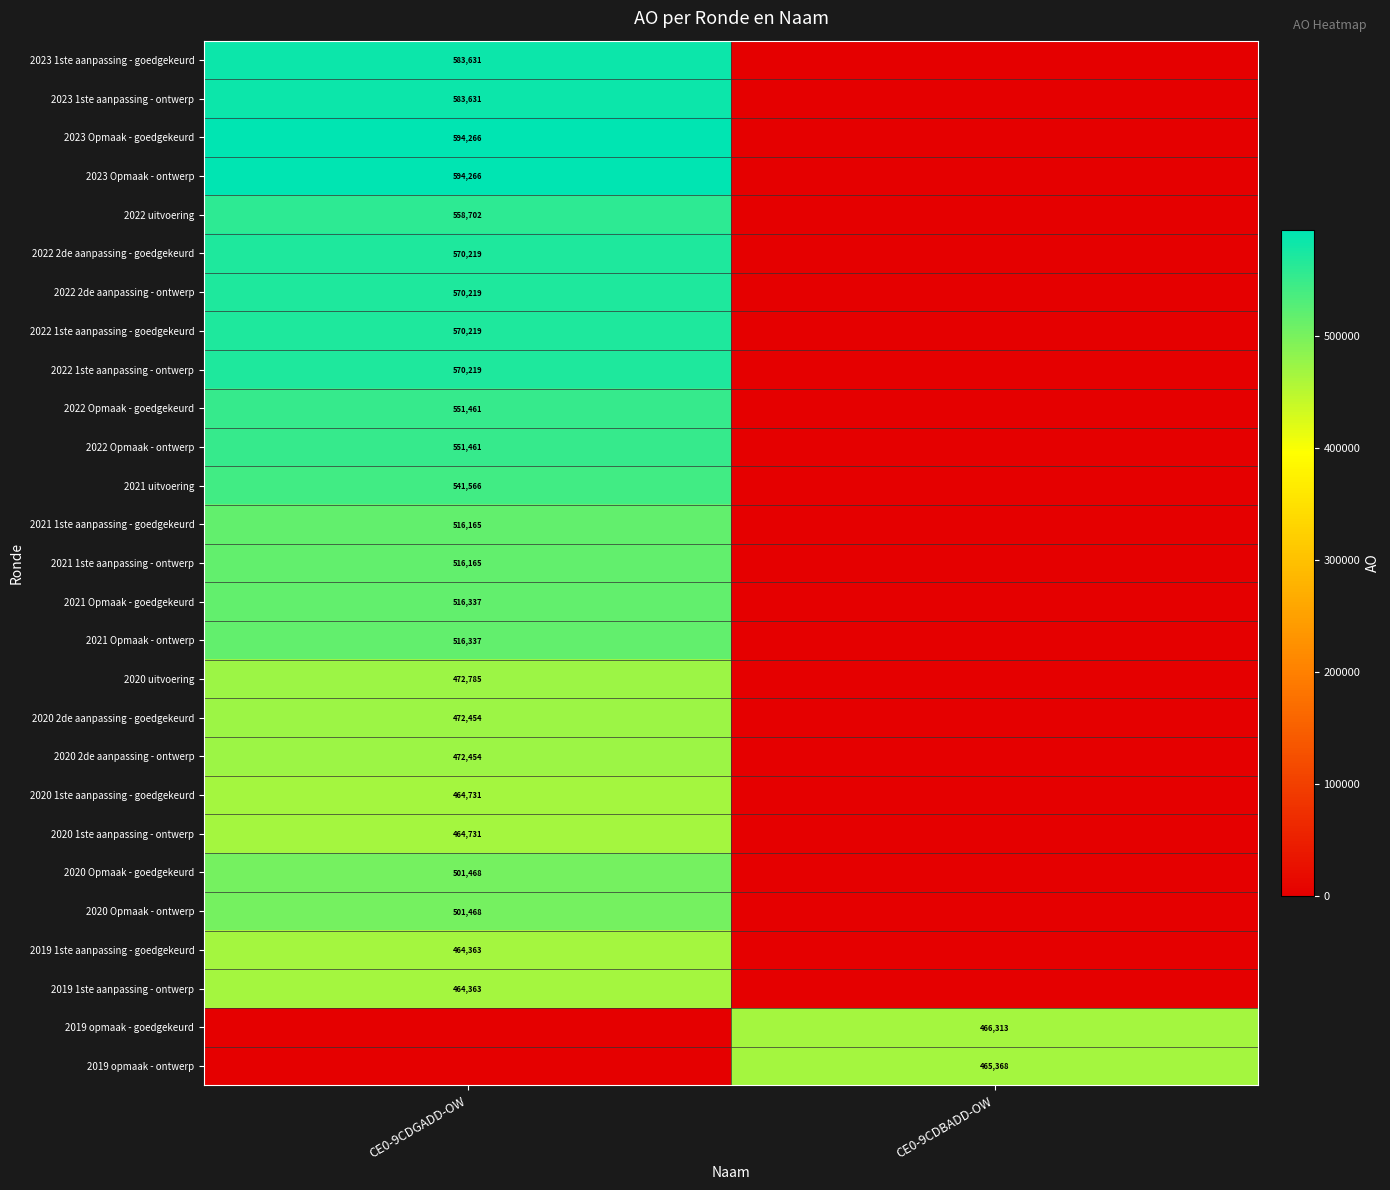

Is the value of 2019 1ste aanpassing - goedgekeurd at CE0-9CDGADD-OW greater than the value of 2022 uitvoering at CE0-9CDGADD-OW?

No